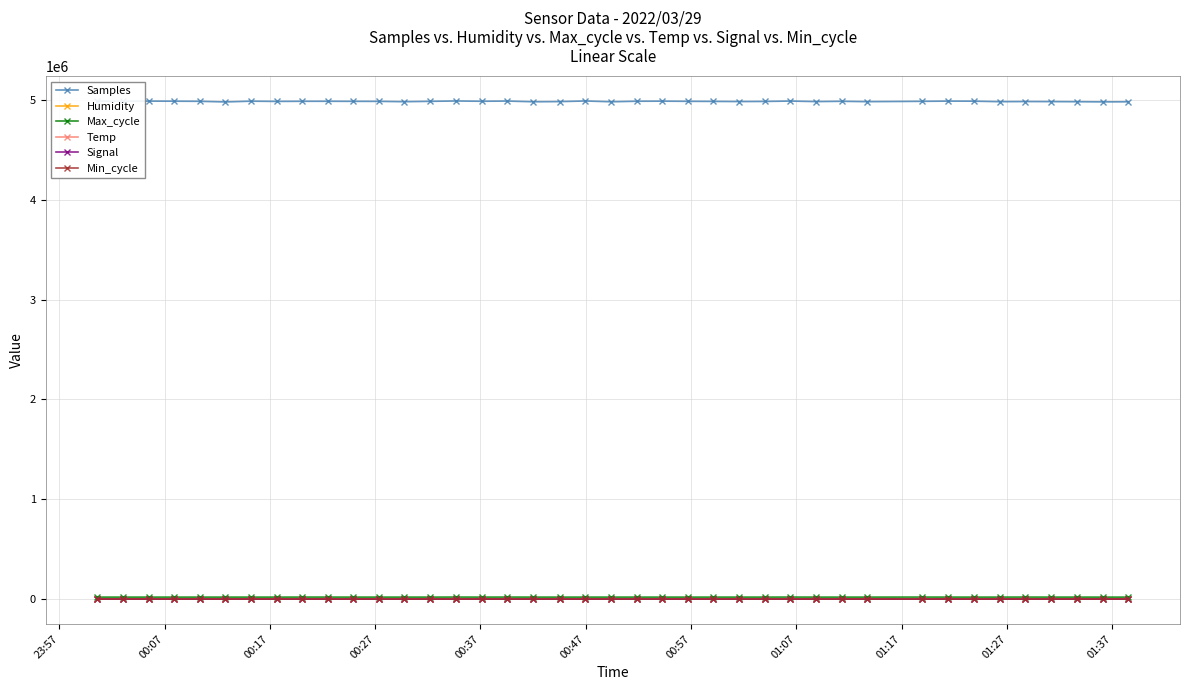

Which series has the largest total across all categories?

Samples